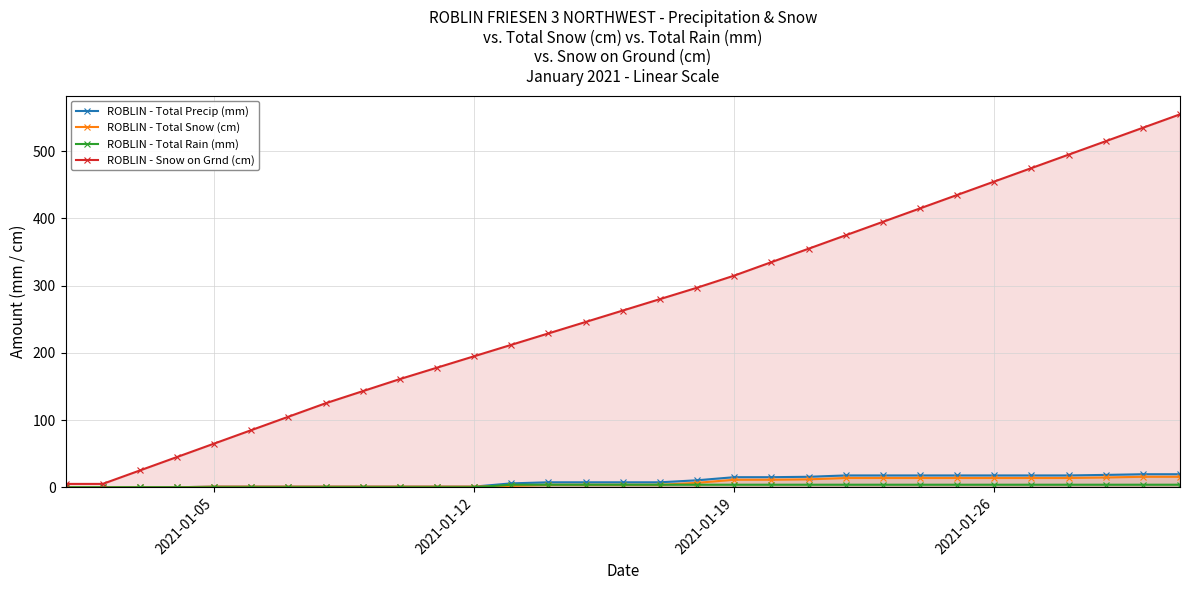

Which series has the widest spread of values?

ROBLIN - Snow on Grnd (cm)